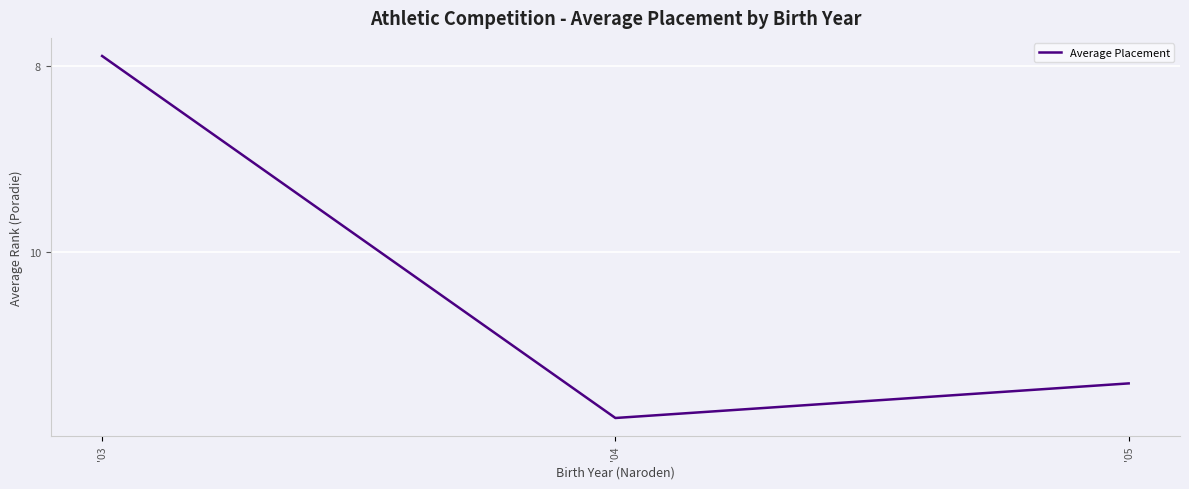

What is the sum of all values?

31.1